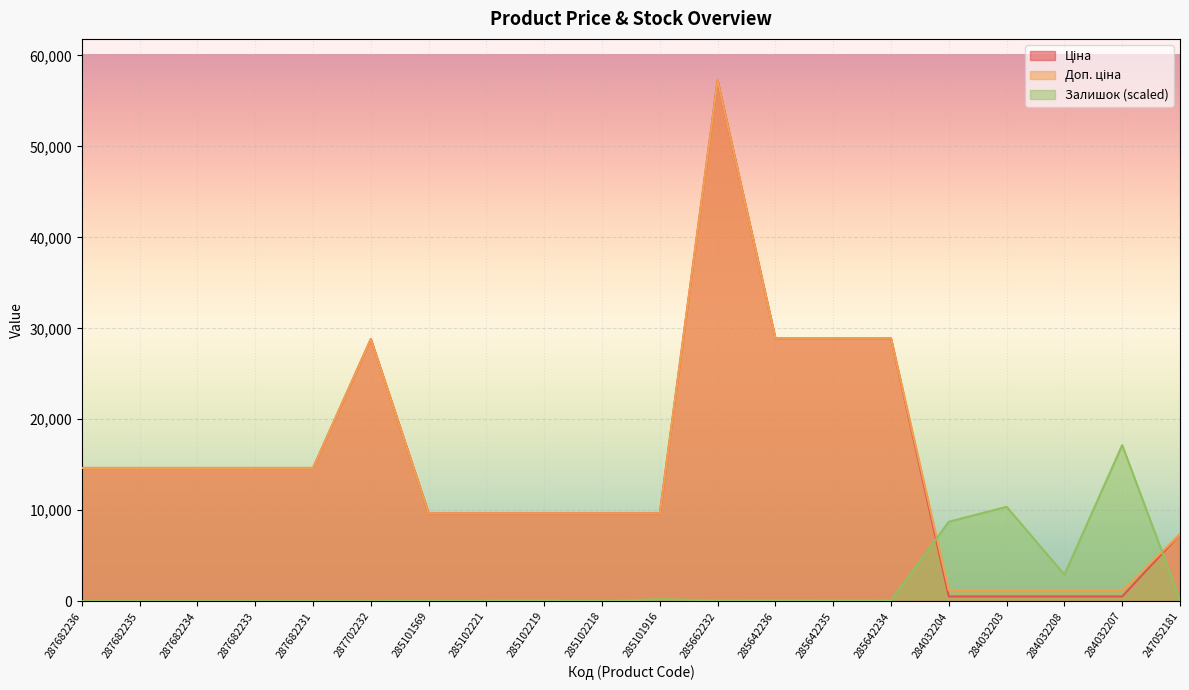

Which series has the widest spread of values?

Ціна